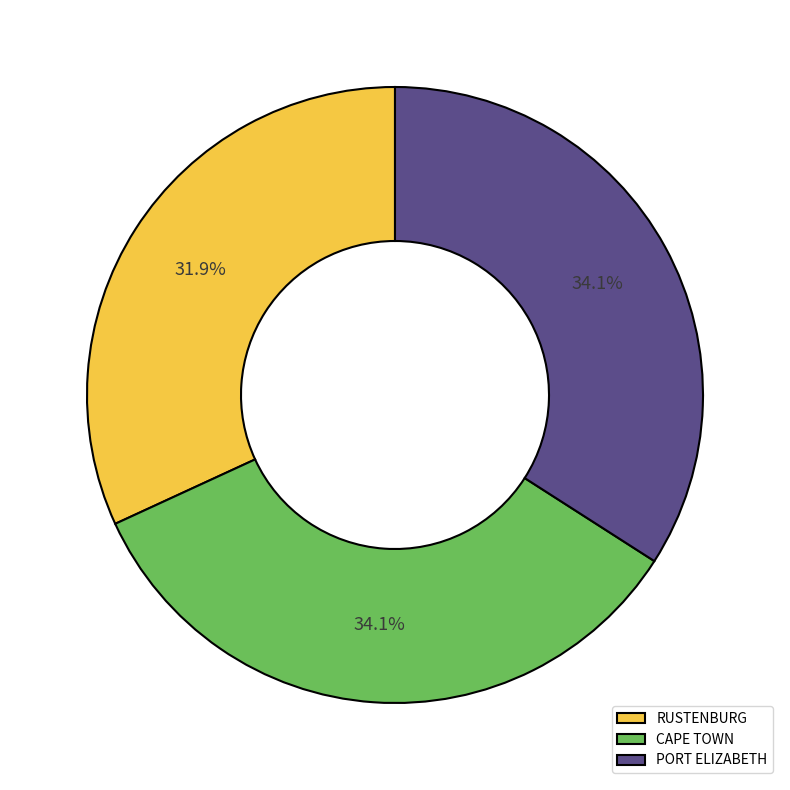

True or false: PORT ELIZABETH accounts for 24% of the total.

False